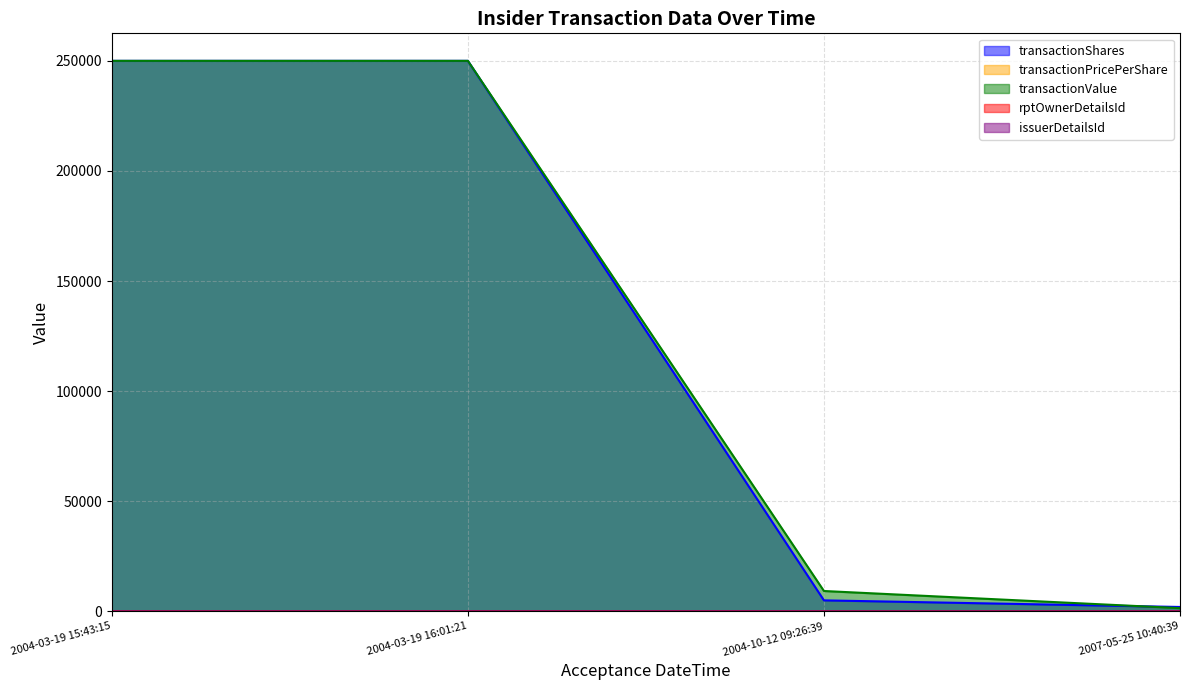

Is it true that transactionValue equals 152900.1 at 2004-03-19 15:43:15?

False